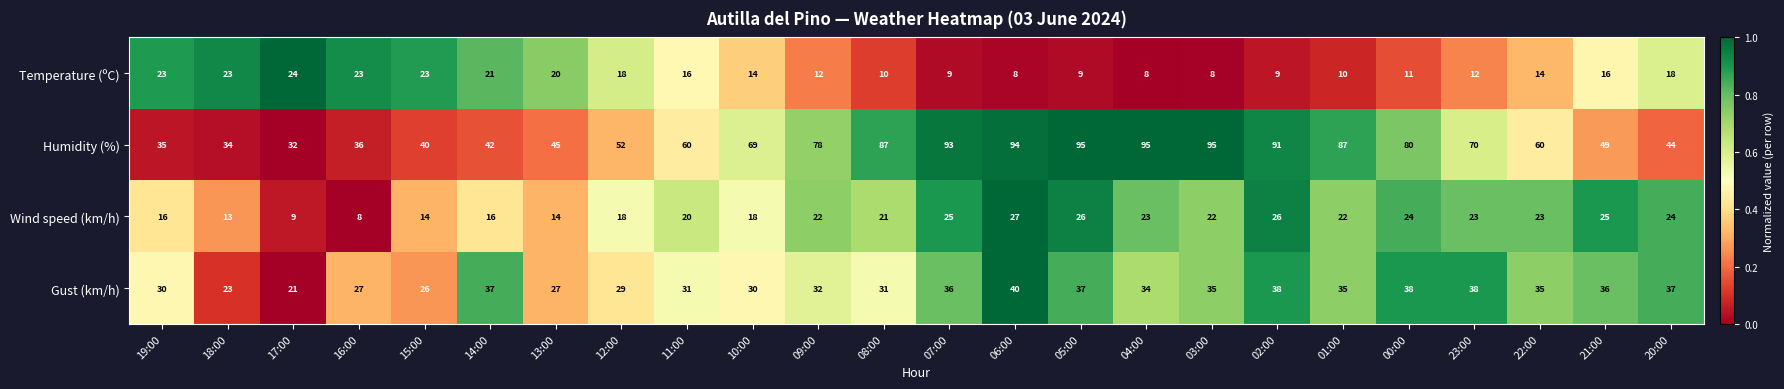

True or false: Humidity (%) has a value of 16 at 20:00.

False